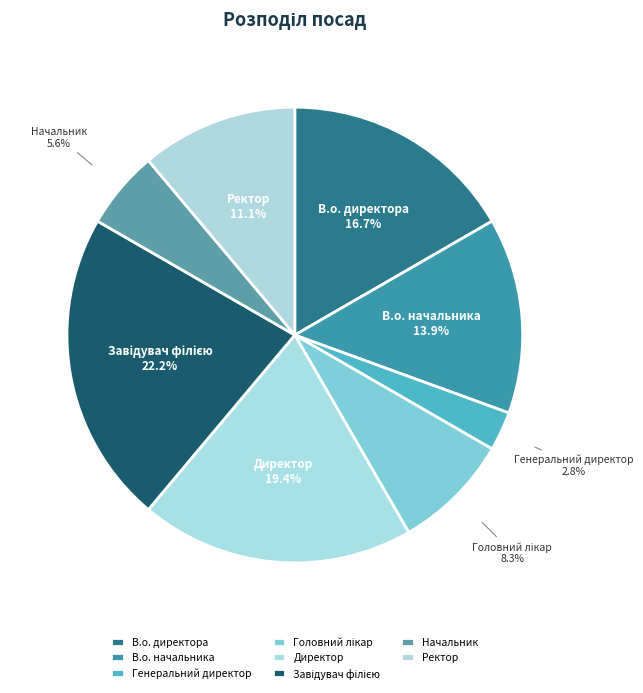

Which has a higher value, Директор or Ректор?

Директор